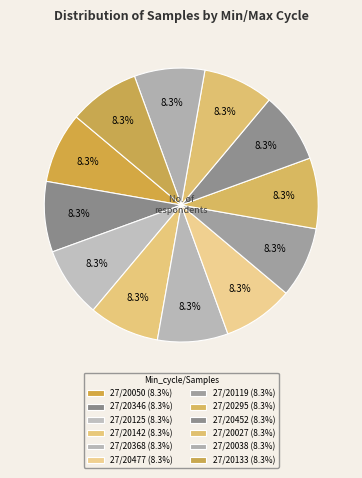

Approximately how many times larger is the value at 27/20368 compared to 27/20038?

1.0